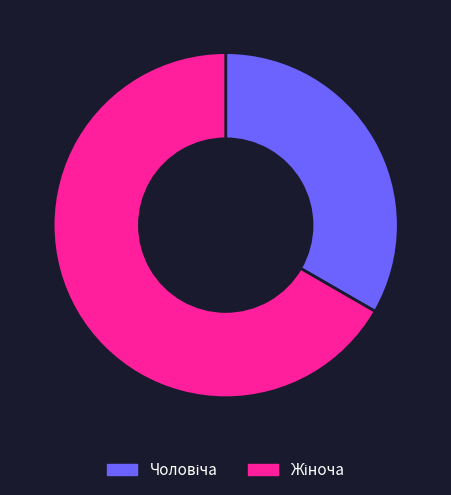

Is there any slice that represents more than half of the pie?

Yes